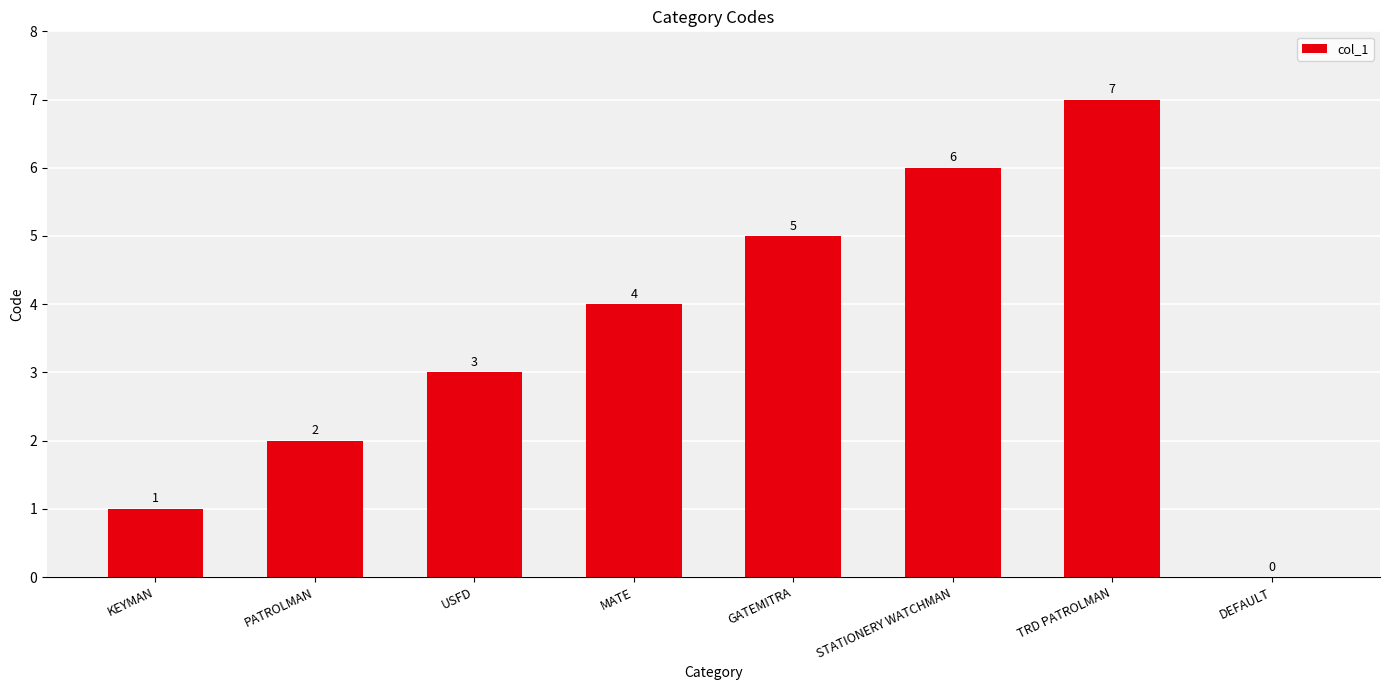

What is the change in value from KEYMAN to TRD PATROLMAN?

+6